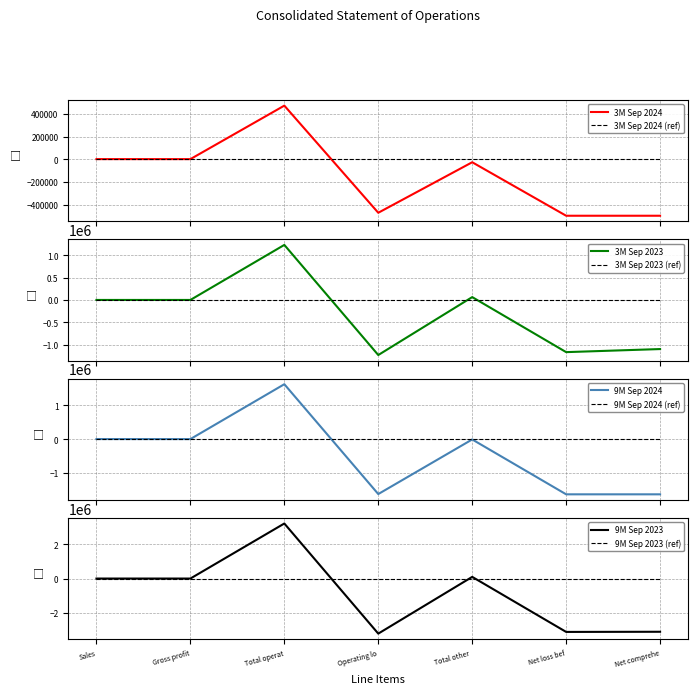

The value of 9M_2023 at Sales is 1151. True or false?

True